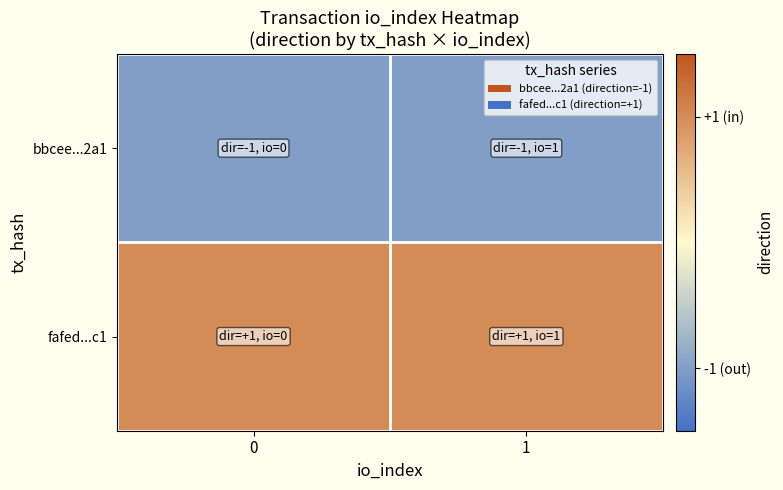

Rank the series by their maximum value, from highest to lowest.

fafed...c1, bbcee...2a1